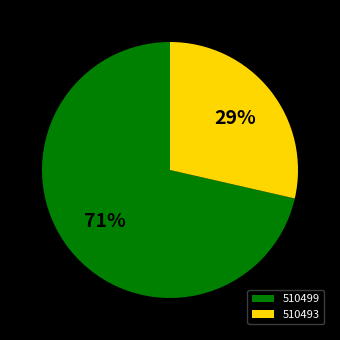

Is the sum of 510493 and 510499 greater than half?

Yes